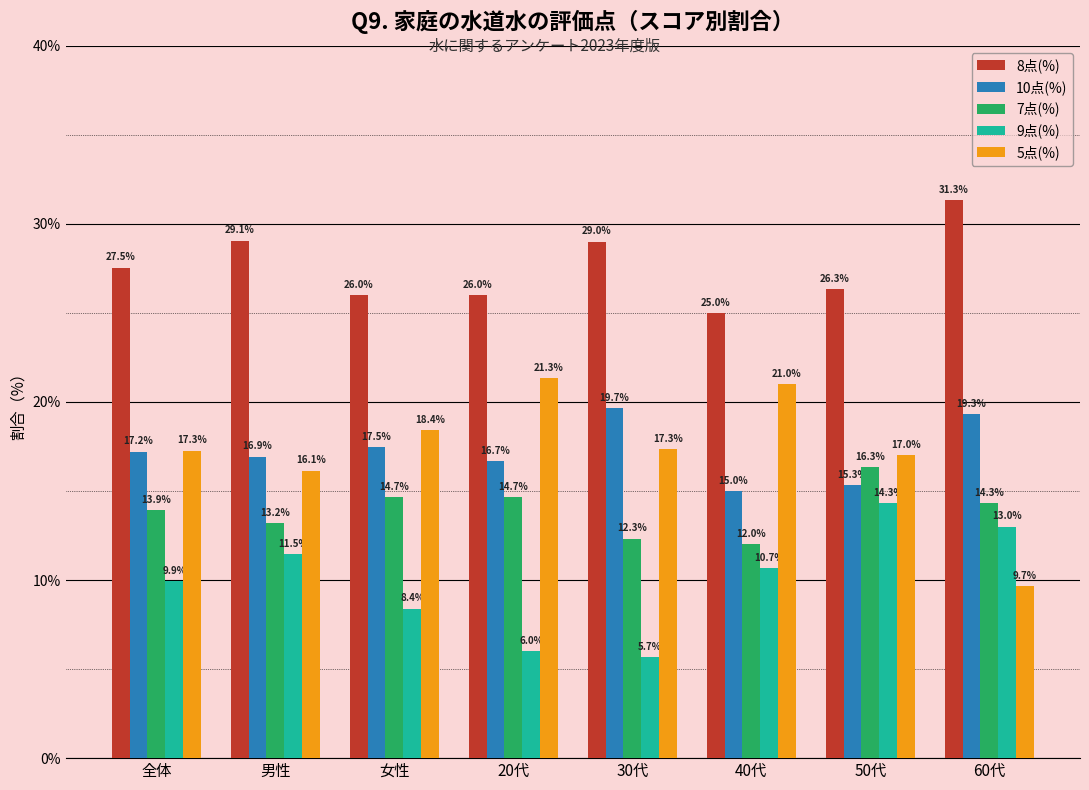

The 7点(%) series shows 12.3 at 30代. True or false?

True